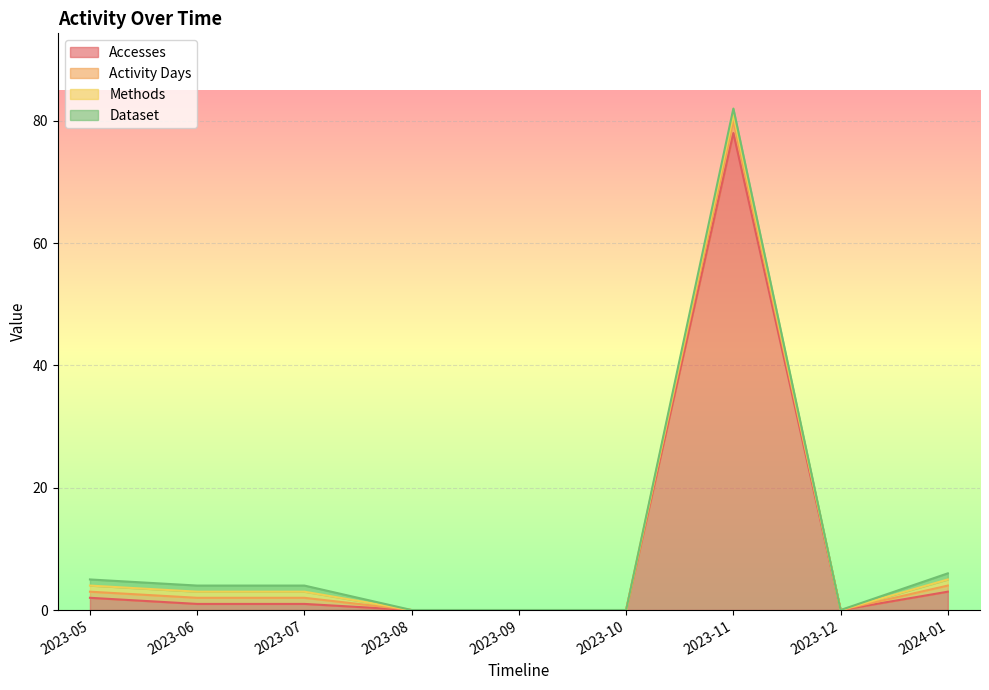

Count the number of data series in this chart.

4